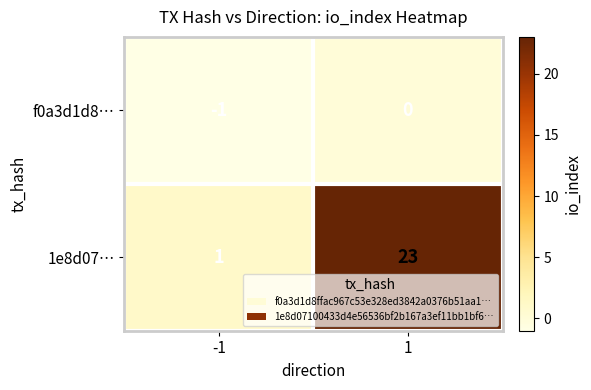

What is the difference between the maximum and minimum values in the 1e8d07… series?

22